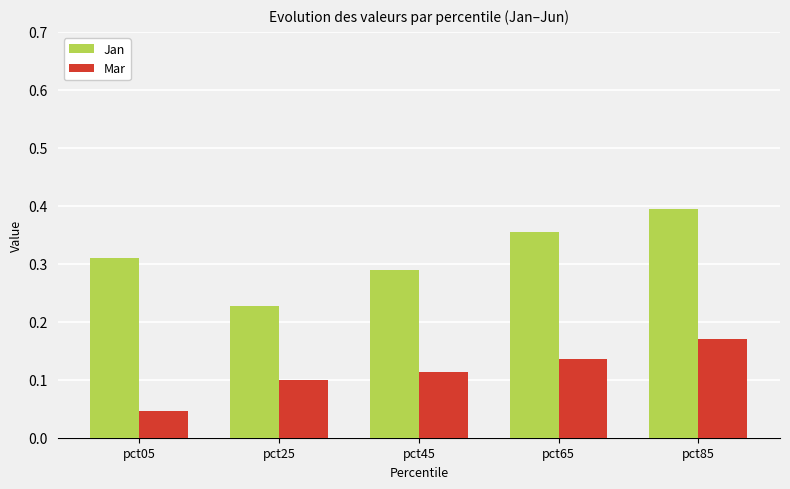

What are all the series names shown in the legend?

Jan, Mar